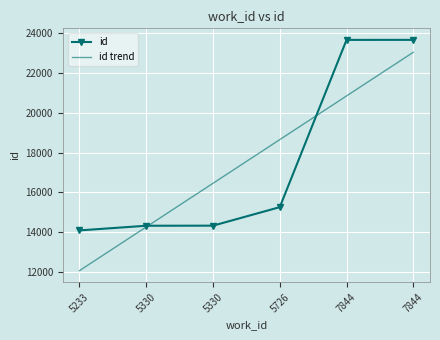

True or false: id has a value of 22855.6 at 5233.

False